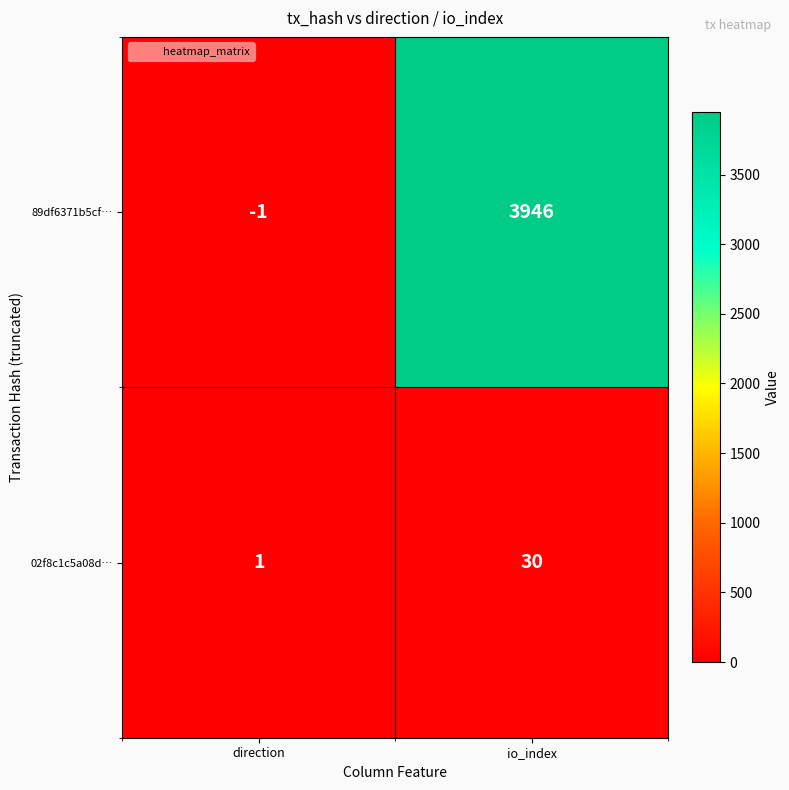

Count the number of categories in the chart.

2